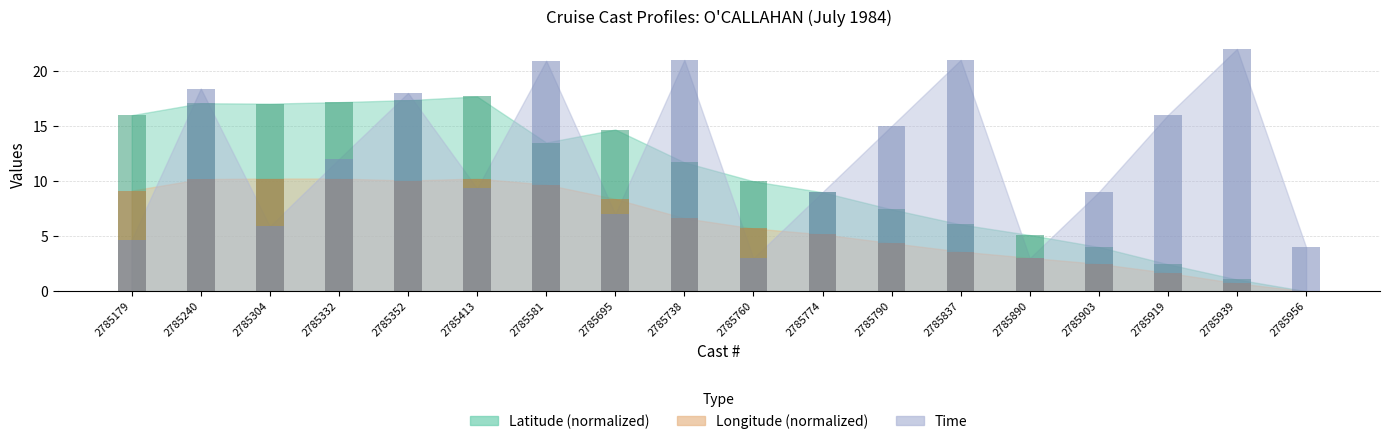

What is the sum of the Time values at 2785890 and 2785774?

12.0